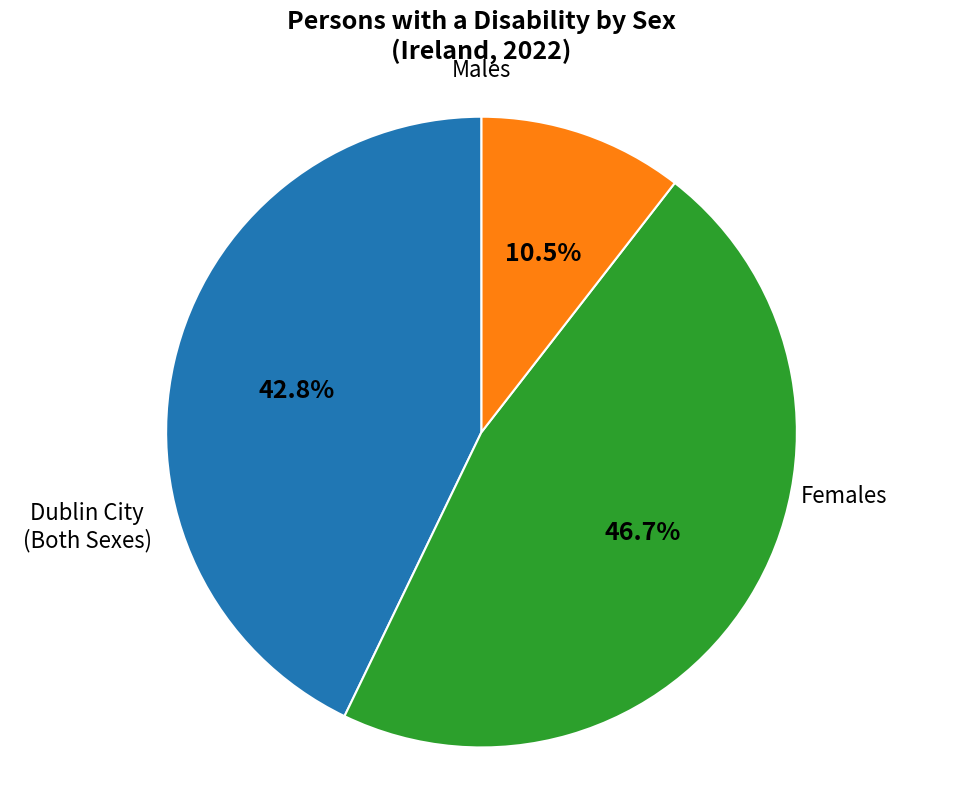

Is there a majority slice in this chart?

No